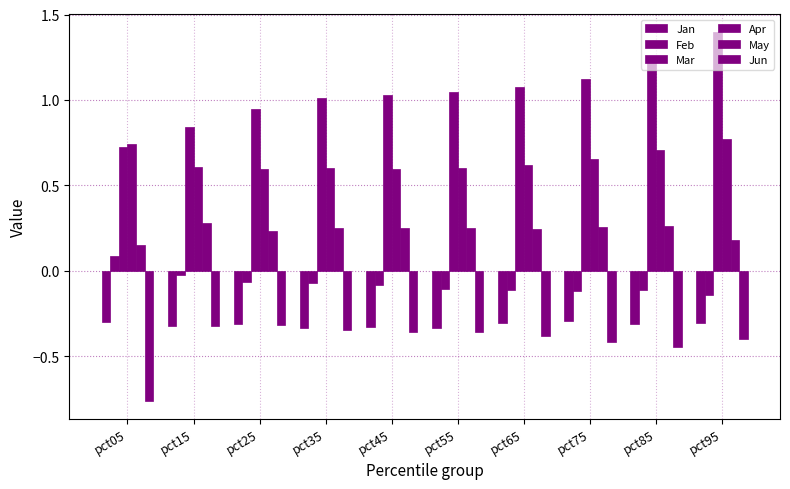

What is the total value across all series at pct25?

1.1